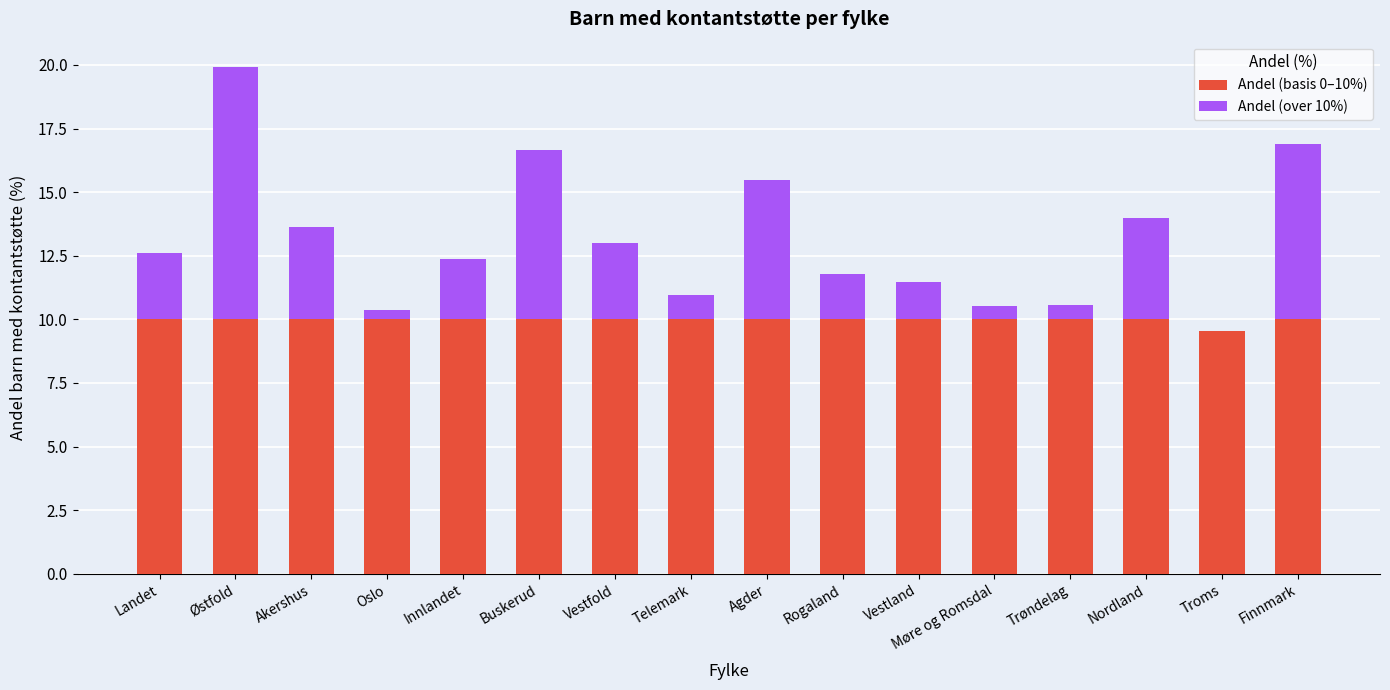

Are the bars horizontal?

No